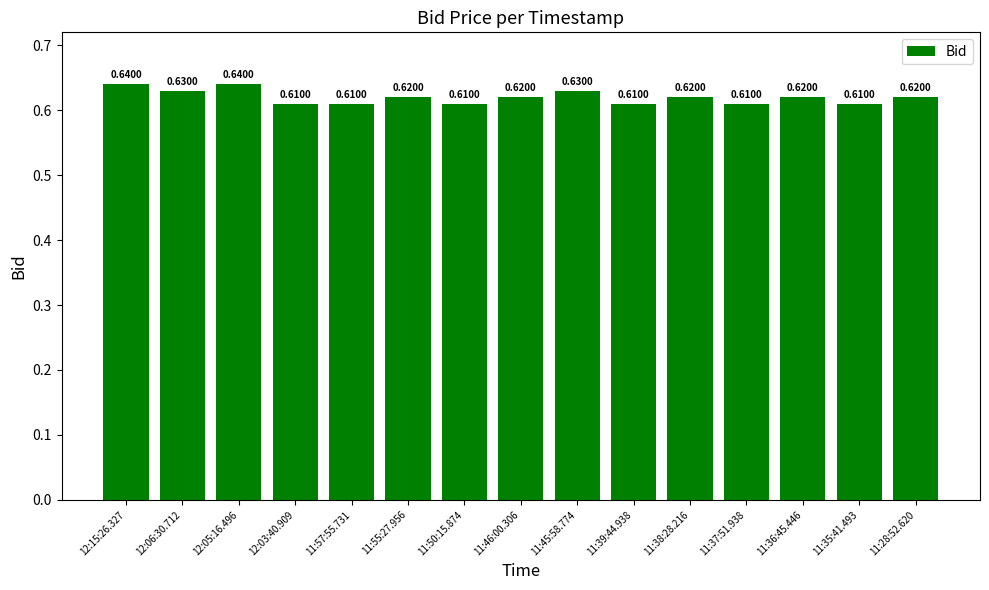

Which has a higher value, 11:28:52.620 or 12:03:40.909?

11:28:52.620